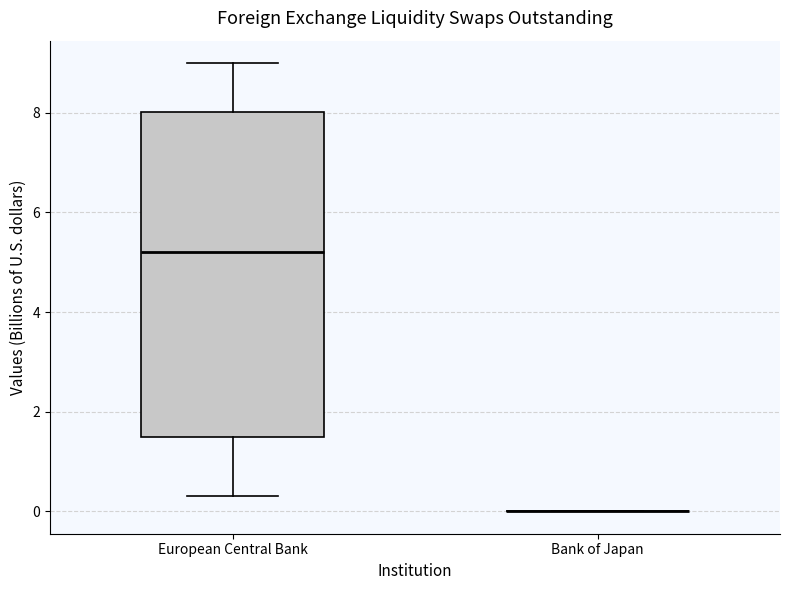

Which box is the tallest, from its lower edge to its upper edge?

European Central Bank